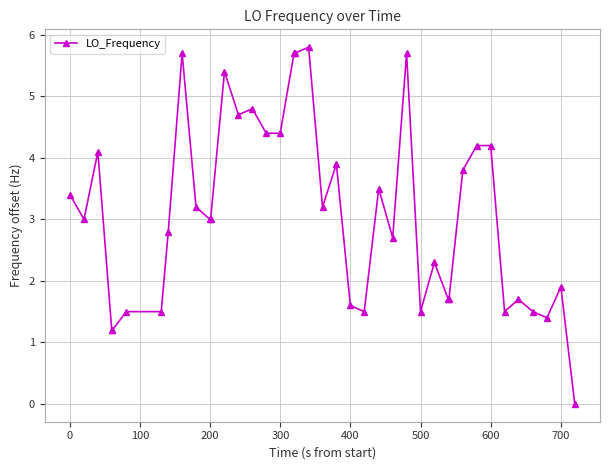

How many data points does each series have?

40